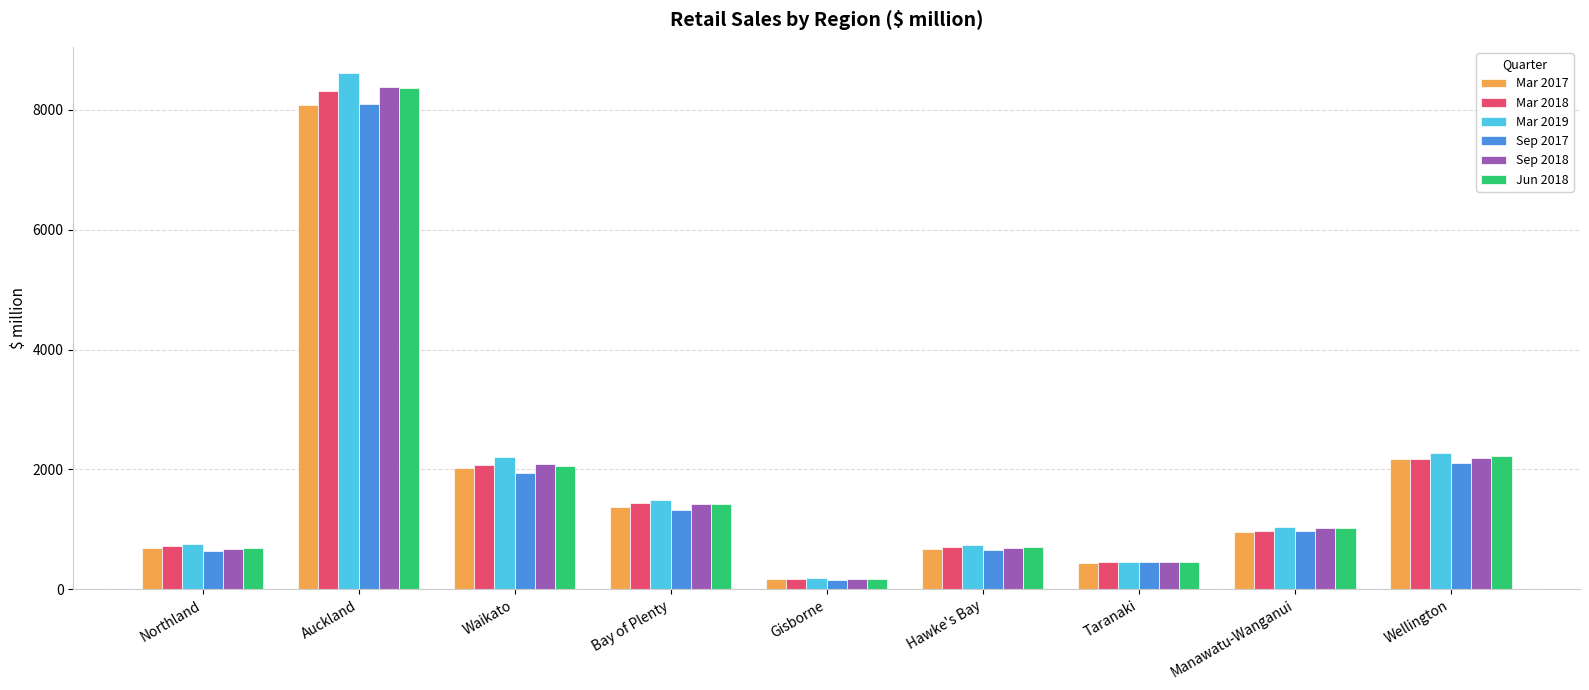

The value of Jun 2018 at Bay of Plenty is 2512.7. True or false?

False